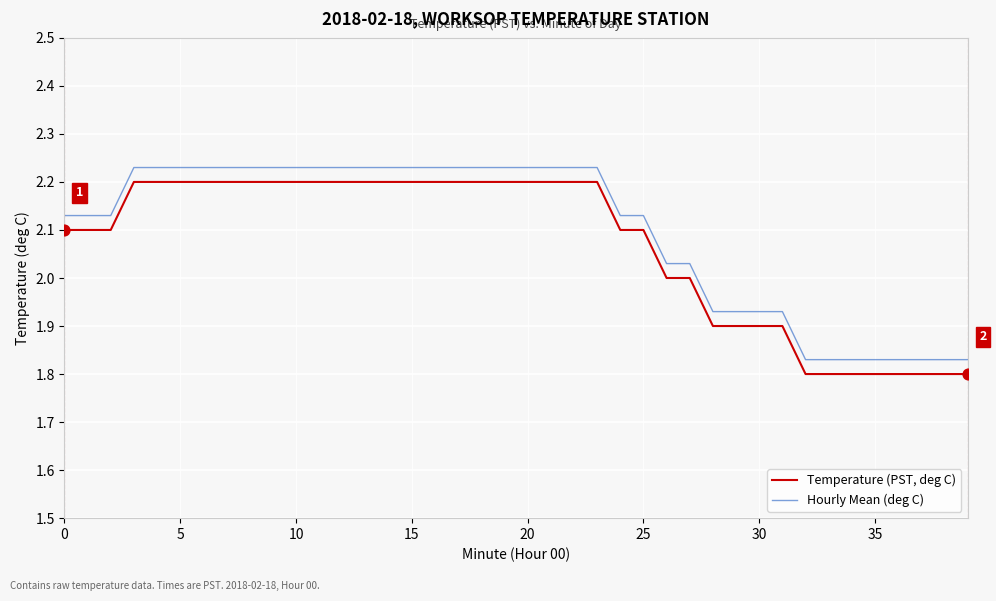

True or false: Temperature (PST, deg C) and Hourly Mean (deg C) cross at least once.

False